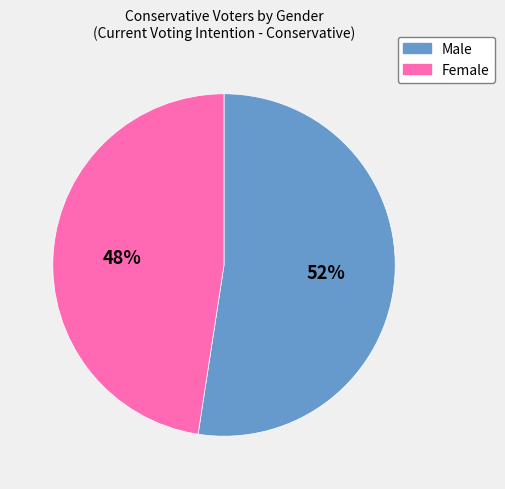

To the nearest percent, what is the average slice percentage?

50%